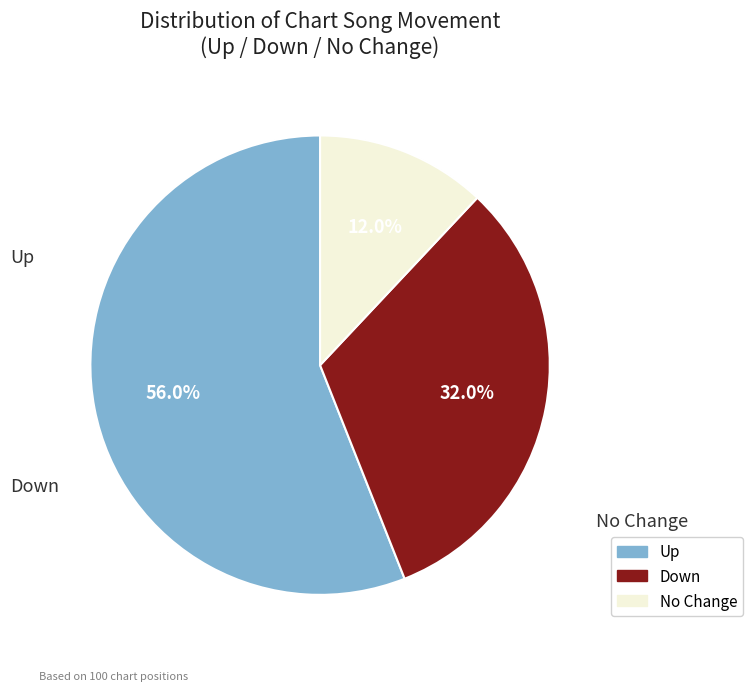

To the nearest percent, what is the average slice percentage?

33%